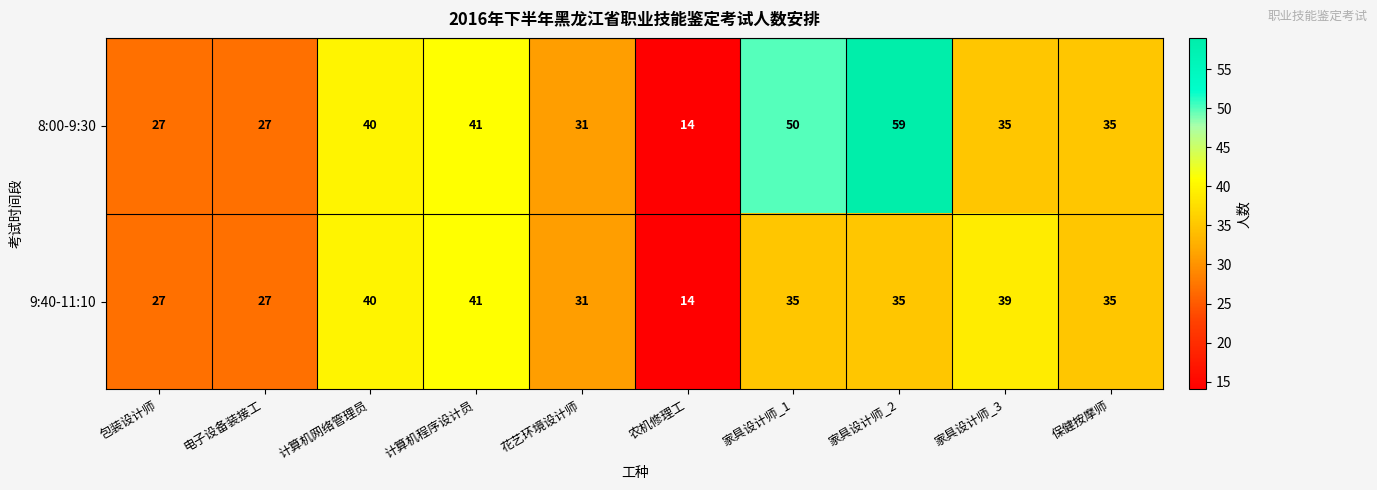

At which category is the sum across all series the highest?

家具设计师_2